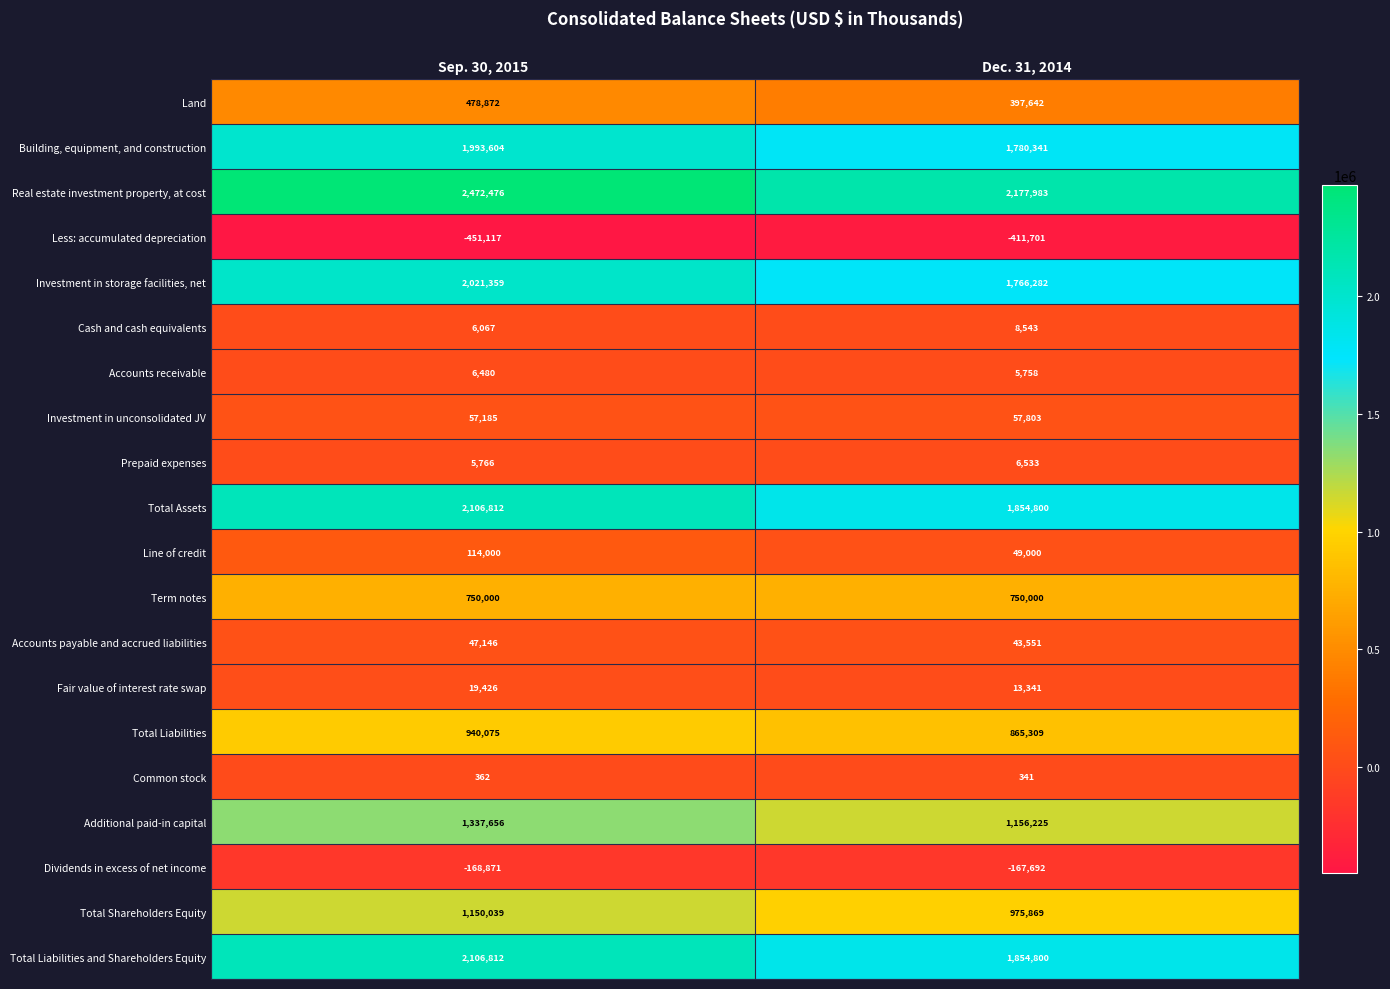

At which category is the sum across all series the highest?

Sep. 30, 2015